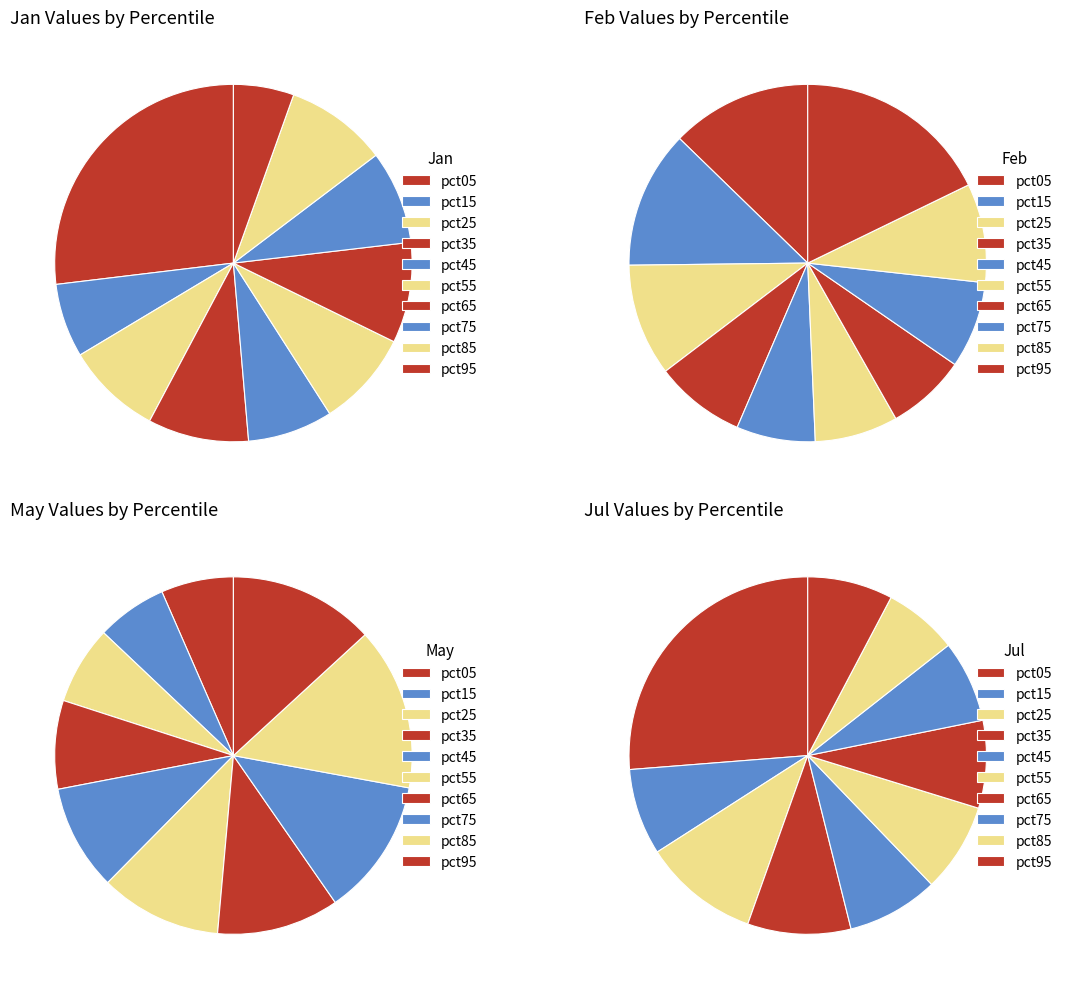

Is it true that 5 is 9% of the pie?

True